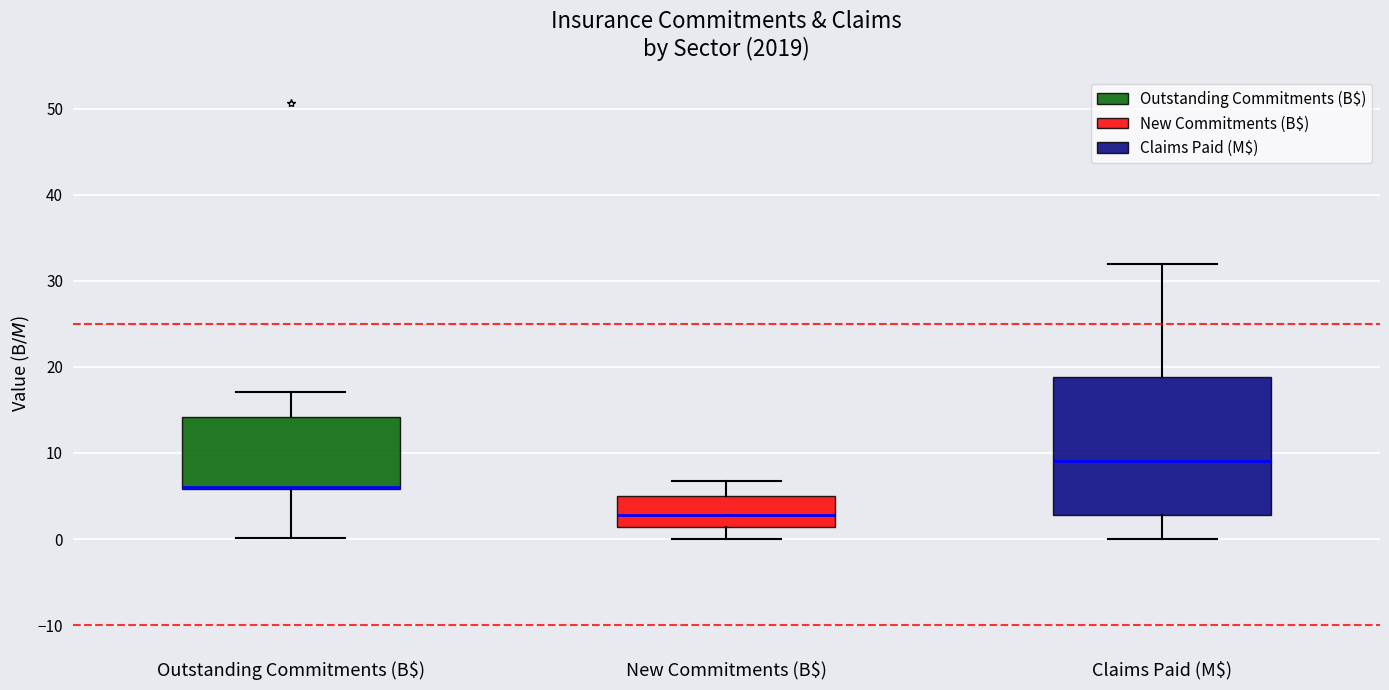

Which box is the tallest, from its lower edge to its upper edge?

Claims Paid (M$)